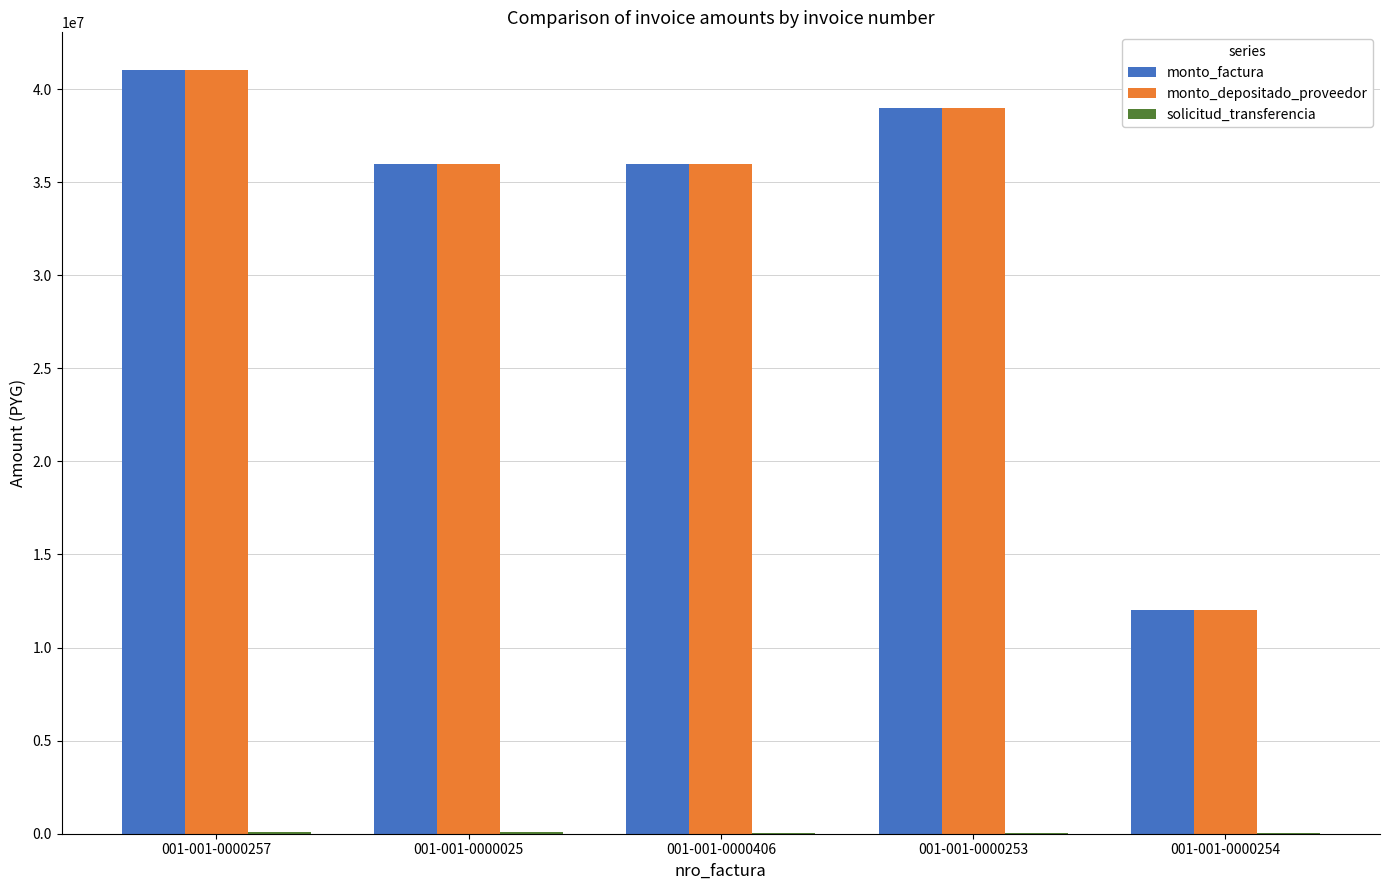

At which label does monto_depositado_proveedor reach its peak?

001-001-0000257